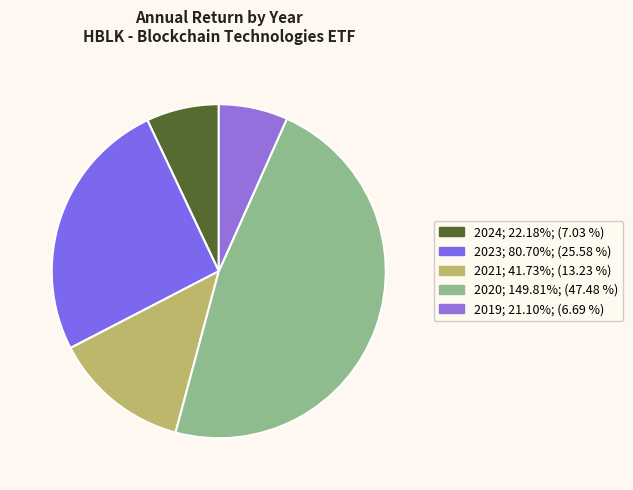

What is the ratio of the value at 2019 to the value at 2020?

0.1